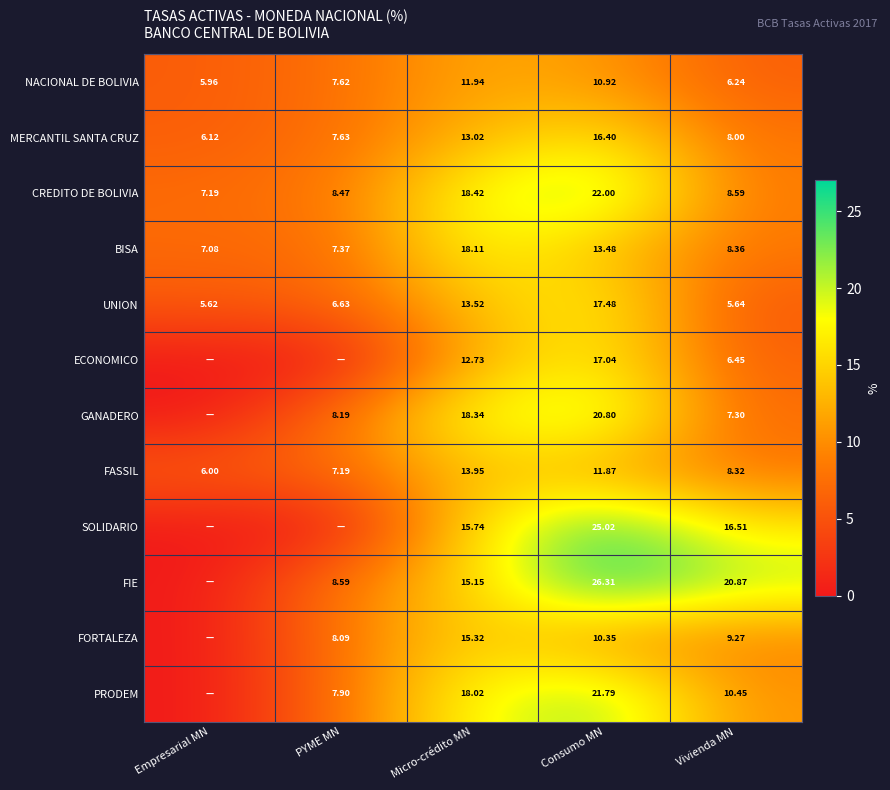

Rank the series at Vivienda MN from highest to lowest value.

FIE, SOLIDARIO, PRODEM, FORTALEZA, CREDITO DE BOLIVIA, BISA, FASSIL, MERCANTIL SANTA CRUZ, GANADERO, ECONOMICO, NACIONAL DE BOLIVIA, UNION